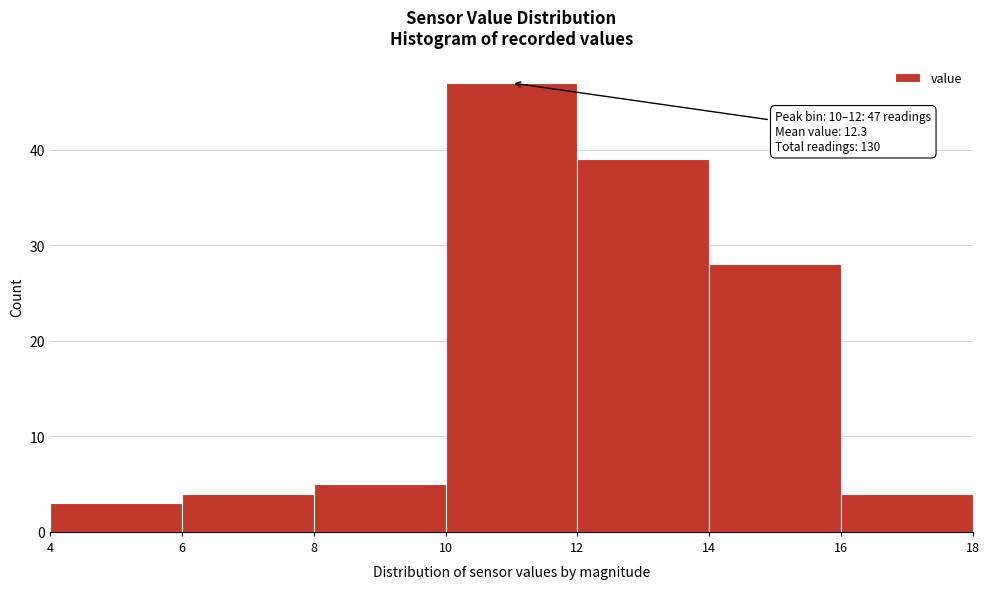

Which range on the x-axis has the tallest bar?

10 to 12